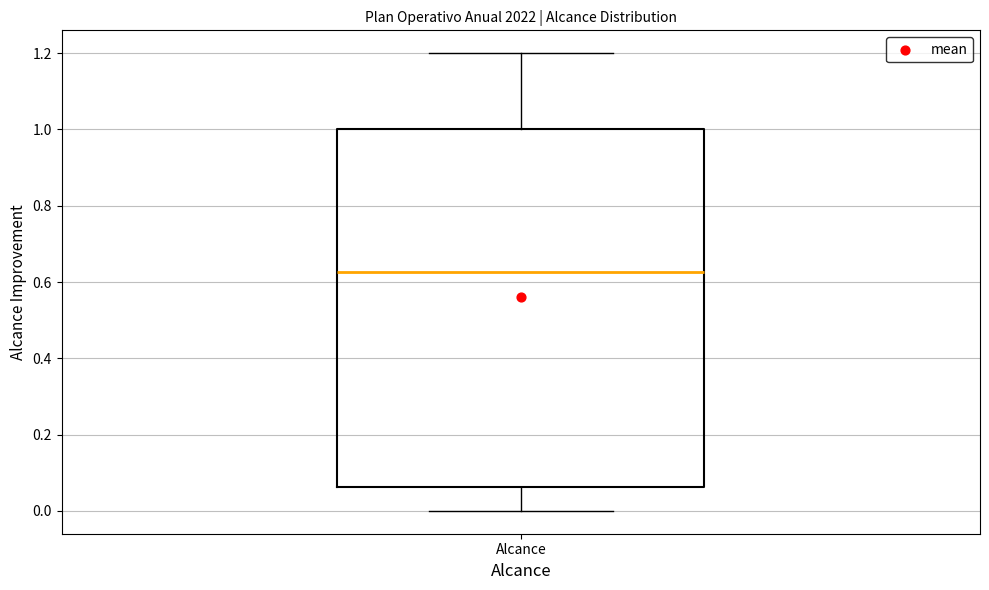

Where does the lower whisker of the box for Alcance end on the y-axis? The values are not printed on the chart, so give them approximately, as read against the axis.

0.00